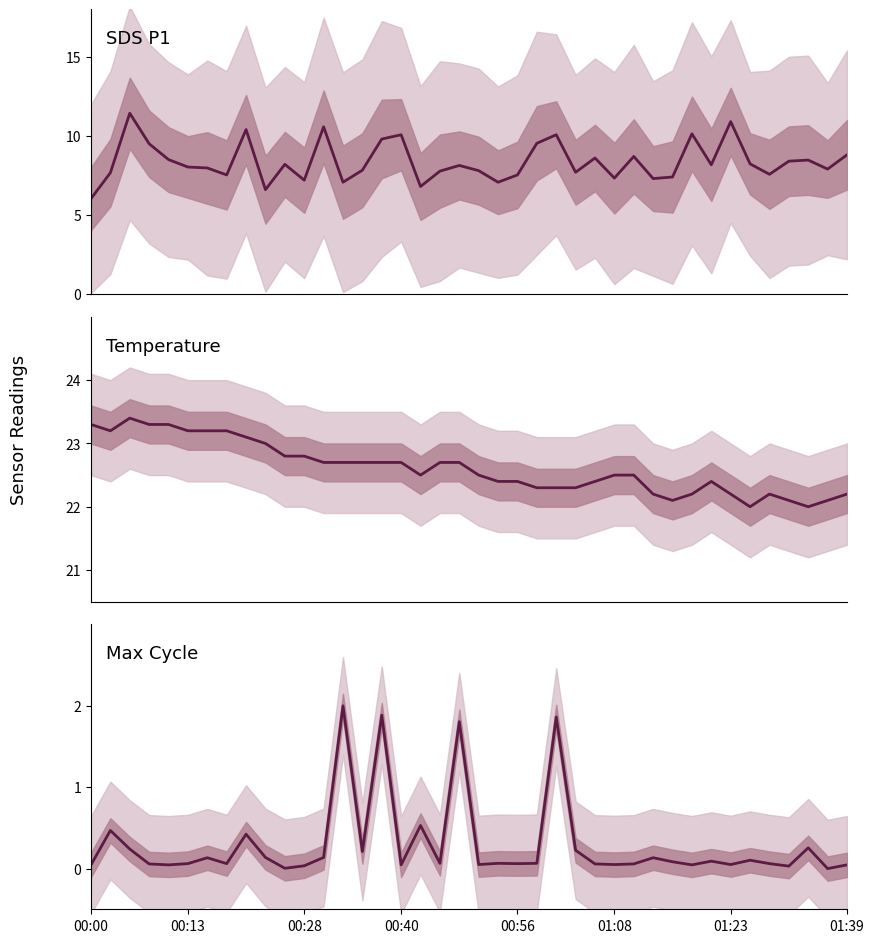

What position from the left is 31?

32